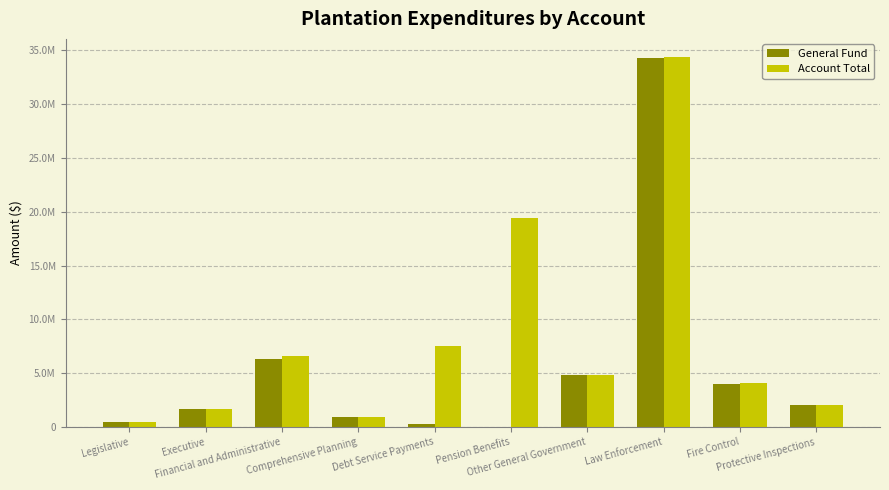

Which series has the largest total across all categories?

Account Total